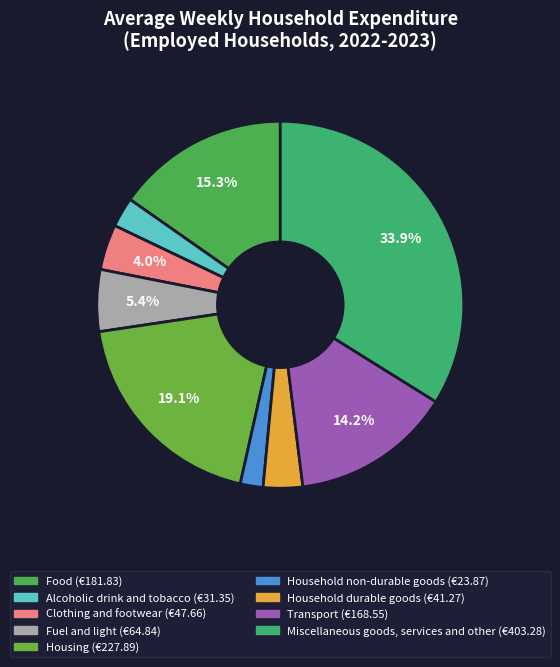

What is the largest slice in the pie chart?

Miscellaneous goods, services and other